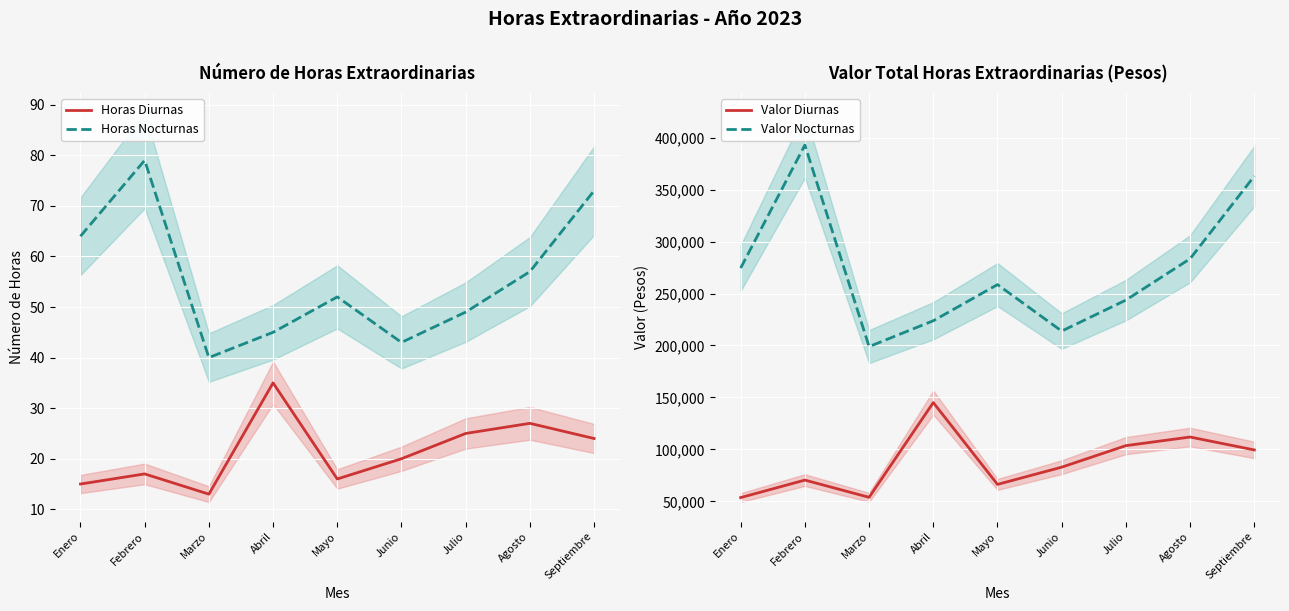

At which label does Horas Diurnas reach its minimum?

Marzo